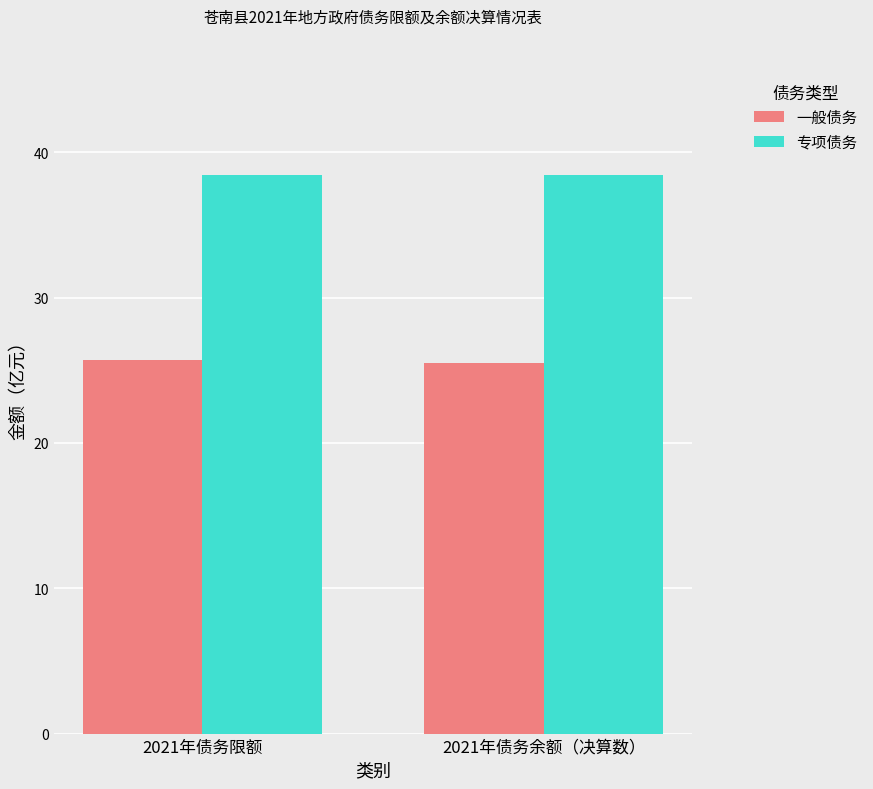

At how many categories does at least one series exceed 26?

2